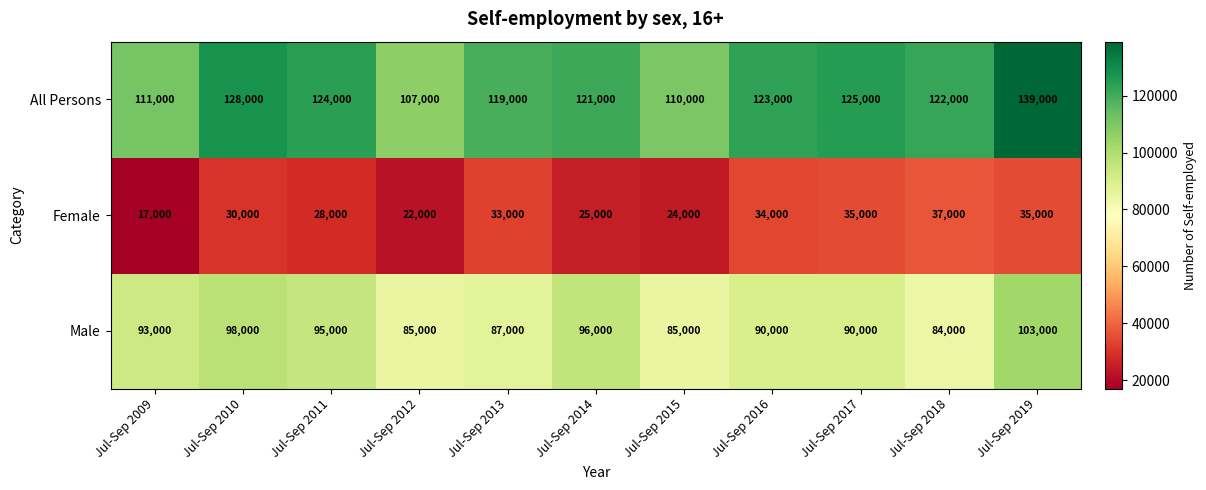

How many data points does each series have?

11